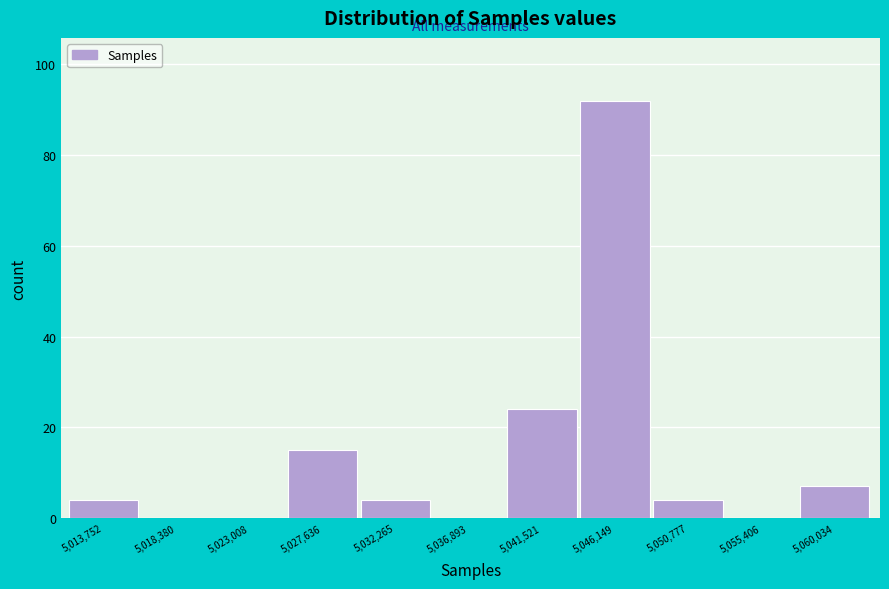

Reading left to right, transcribe this chart: for each bar, give the range it covers on the x-axis and its height. Neither the bar edges nor the heights are printed on the chart, so give them approximately, as read against the axes.

5011500 to 5016000: 4
5016000 to 5021000: 0
5021000 to 5025500: 0
5025500 to 5030000: 16
5030000 to 5034500: 4
5034500 to 5039500: 0
5039500 to 5044000: 24
5044000 to 5048500: 92
5048500 to 5053000: 4
5053000 to 5058000: 0
5058000 to 5062500: 8